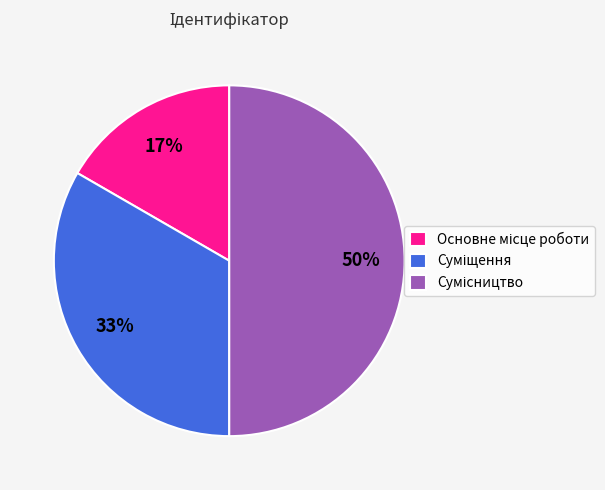

To the nearest percent, what is the average slice percentage?

33%